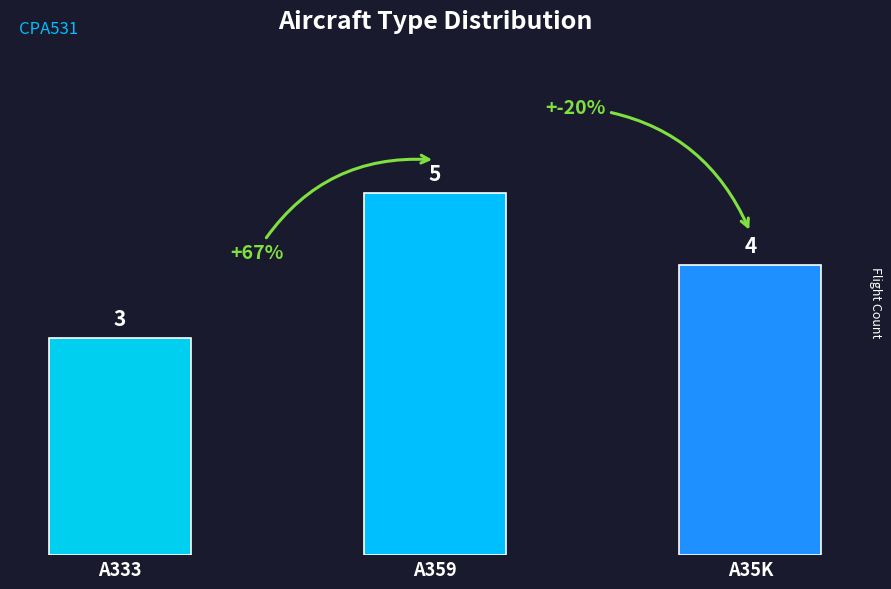

Count the number of categories in the chart.

3